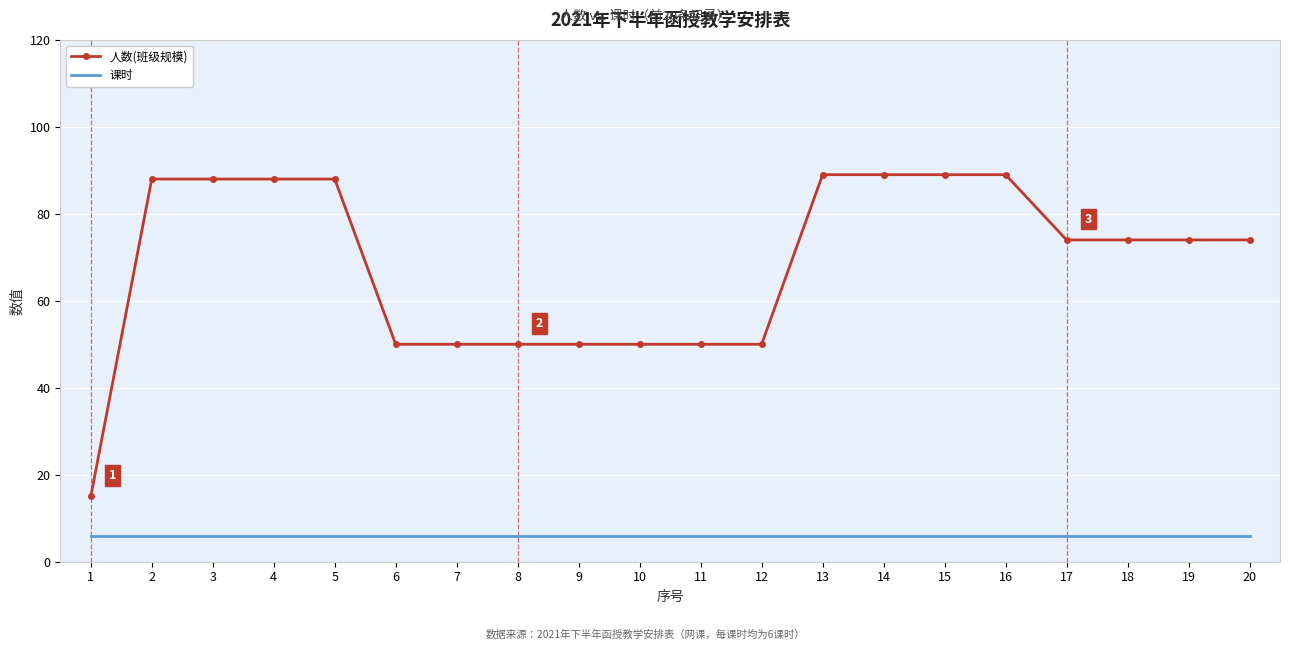

Which series has the largest total across all categories?

人数(班级规模)